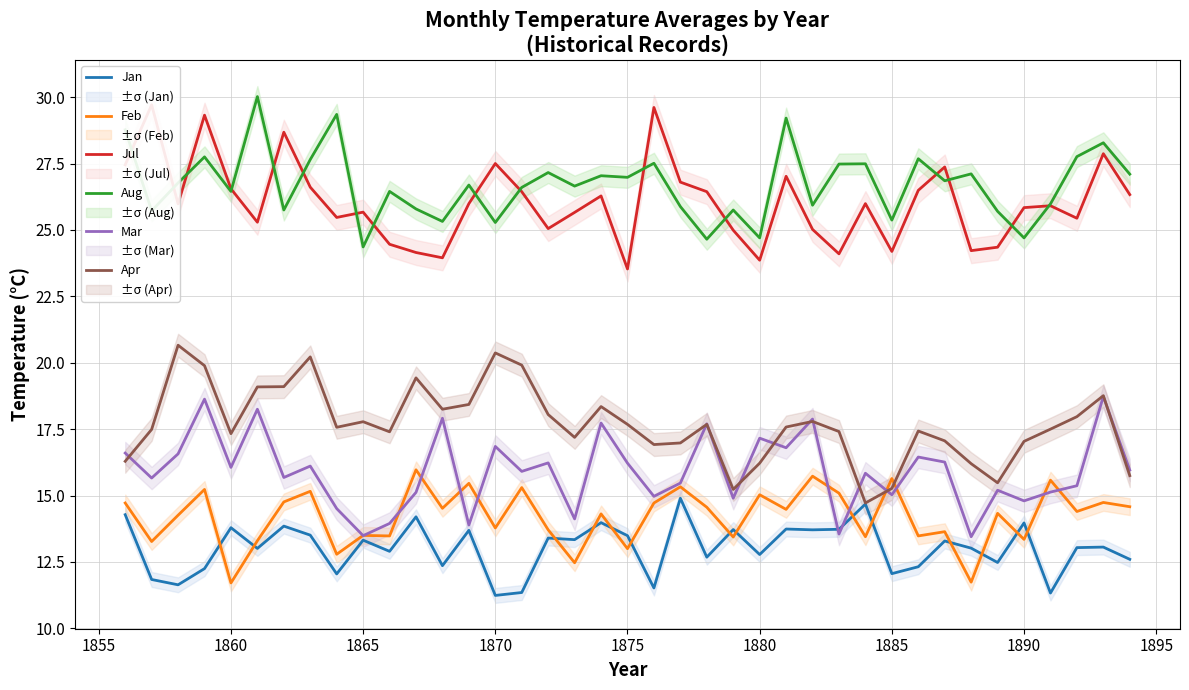

True or false: Mar and Aug intersect in this chart.

False